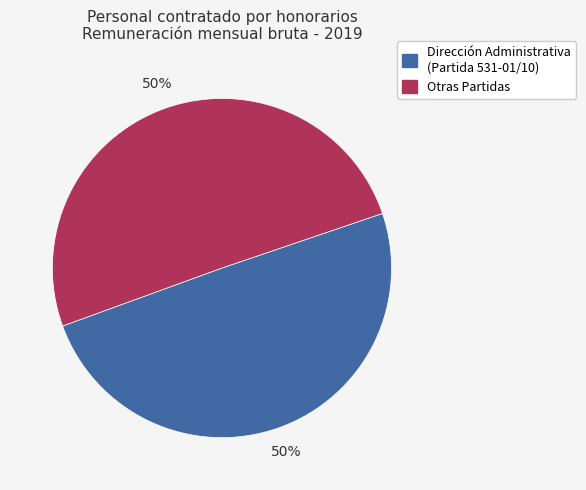

How many segments does this pie chart have?

2